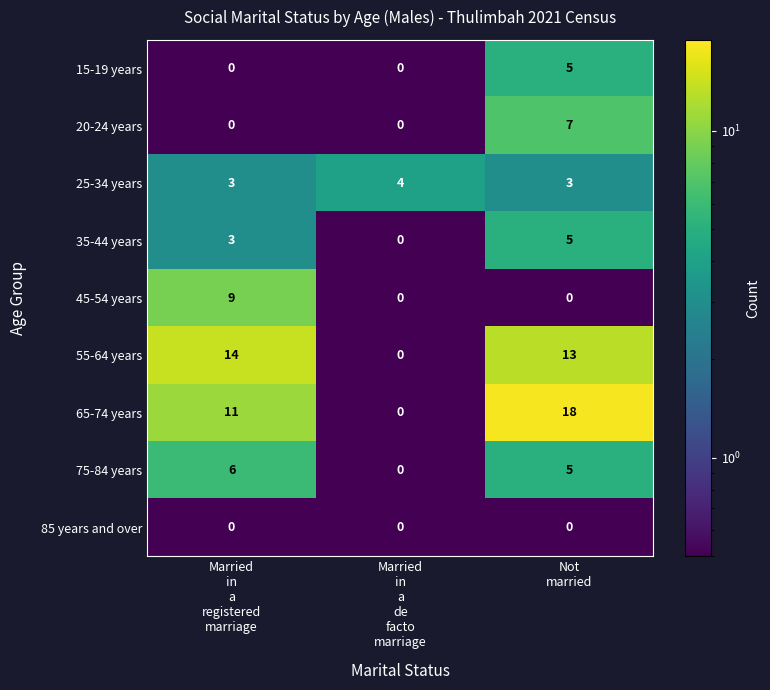

Which series changed the most between Married
in
a
de
facto
marriage and Not
married?

65-74 years